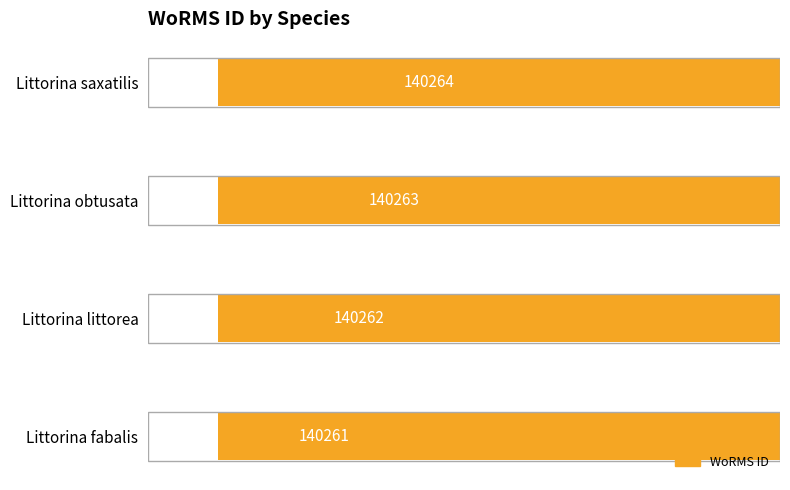

Does the chart contain any negative values?

No